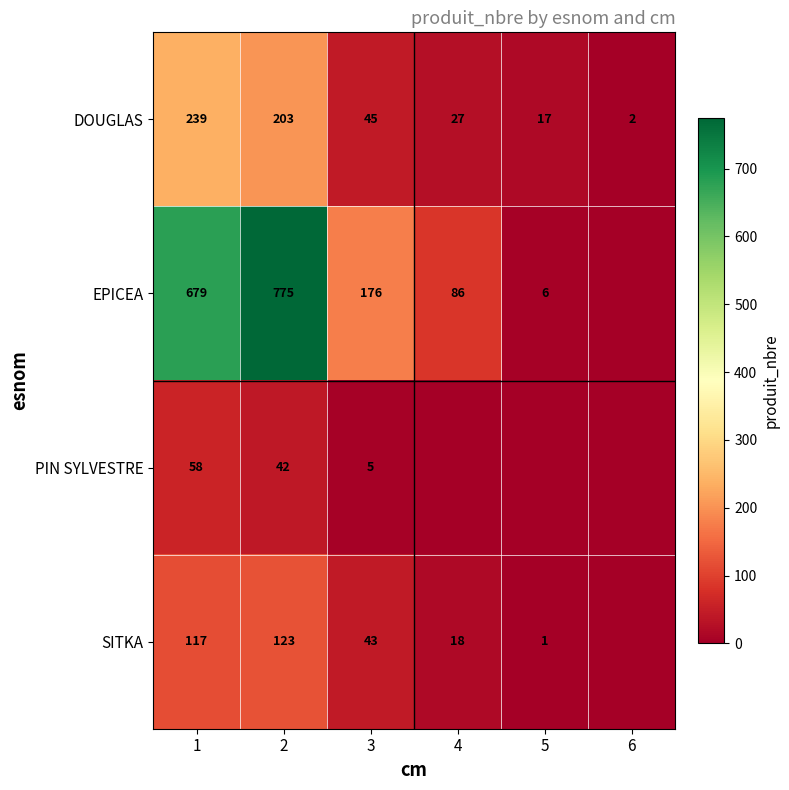

The PIN SYLVESTRE series shows 3 at 3. True or false?

False